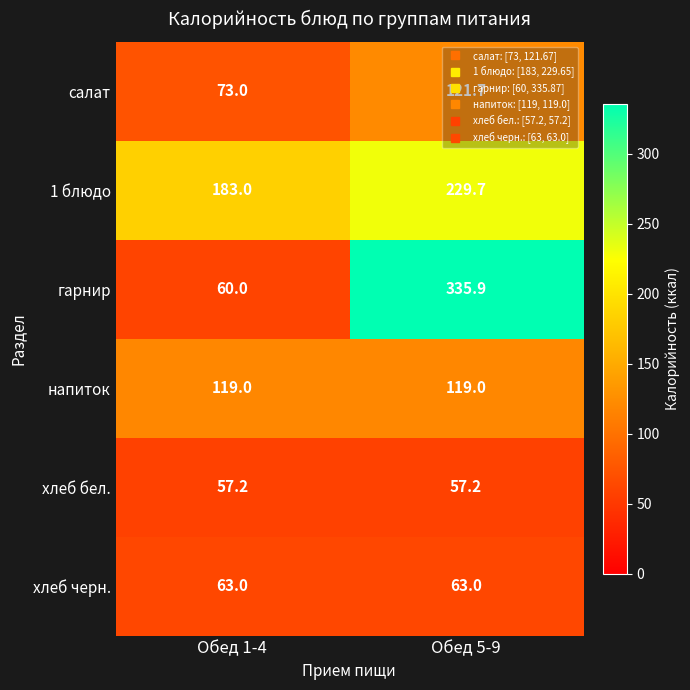

Which series has the largest range (max minus min)?

гарнир